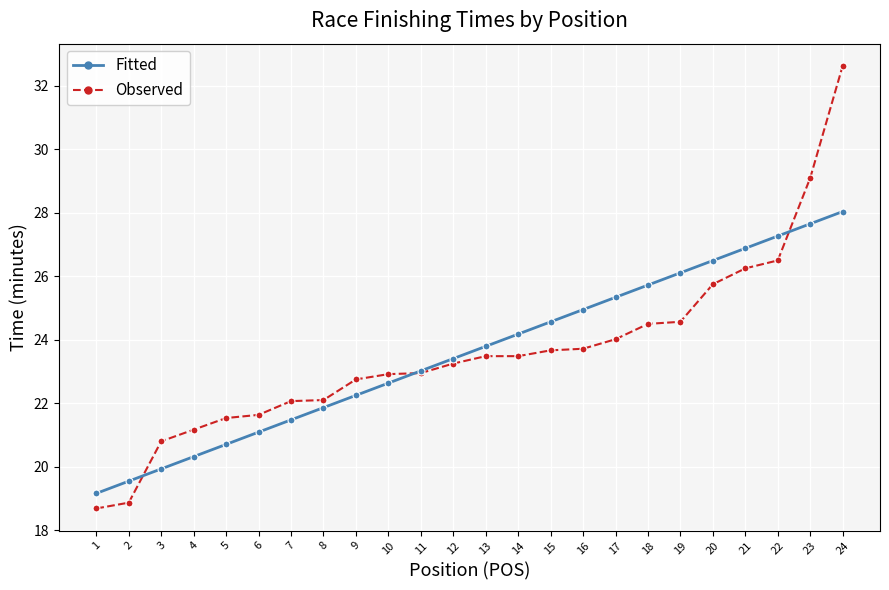

Does the chart display data point markers on the line(s)?

Yes